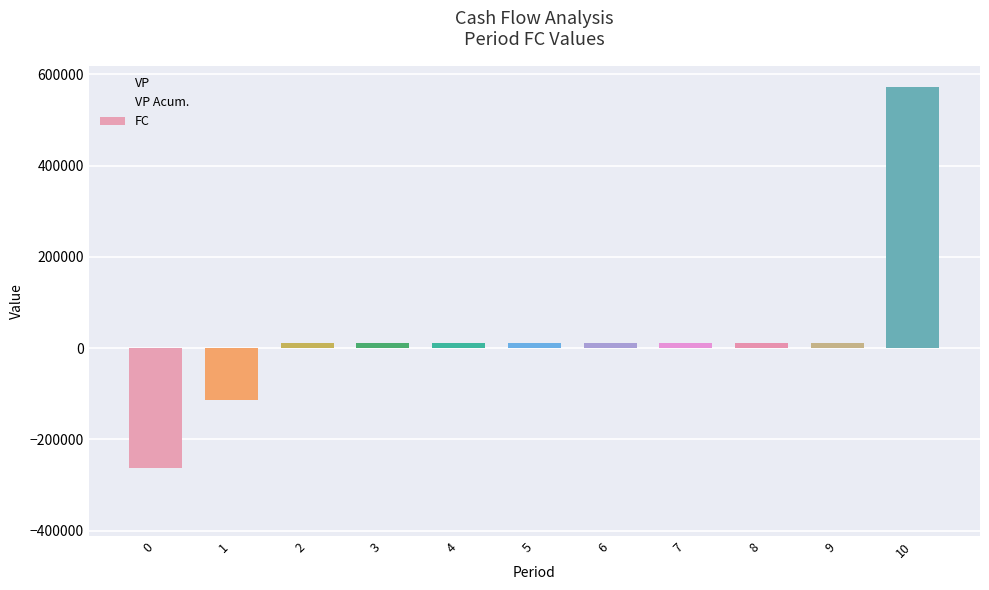

What is the value of the VP bar at the 8th from the left?

5400.2